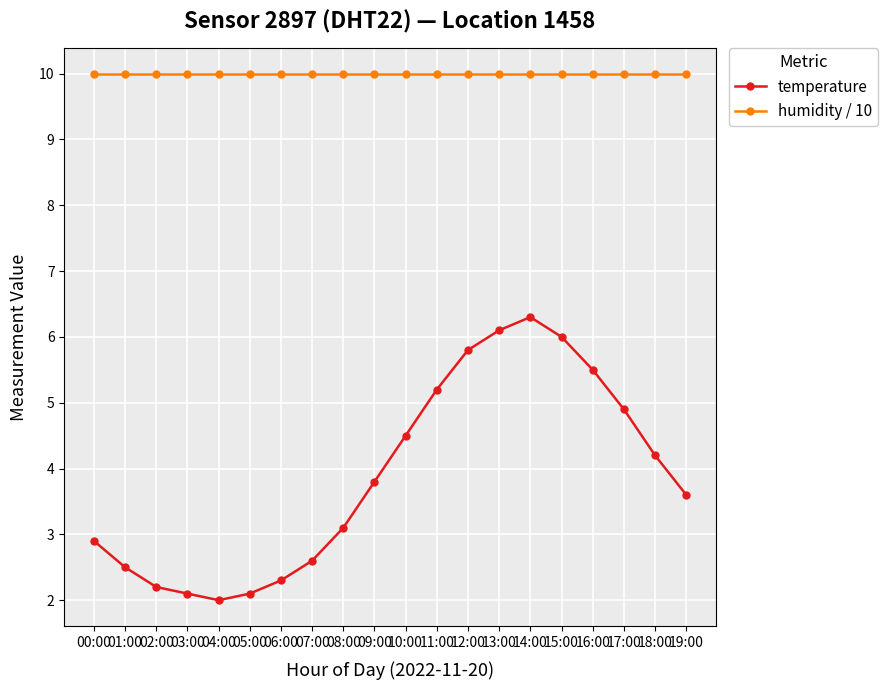

What is the minimum value for humidity / 10?

10.0